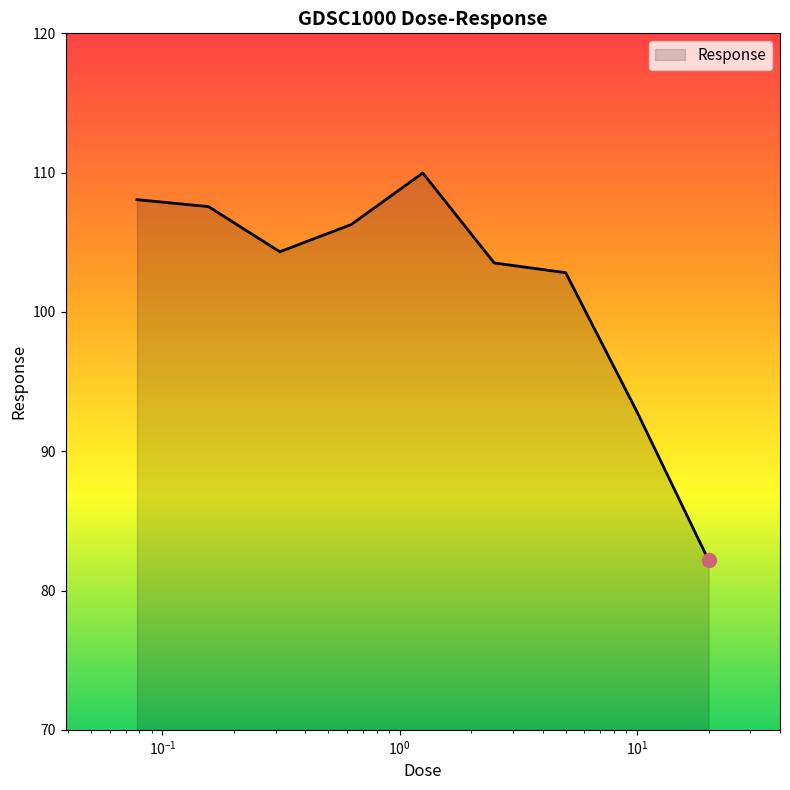

What is the difference between the maximum and minimum values?

27.8